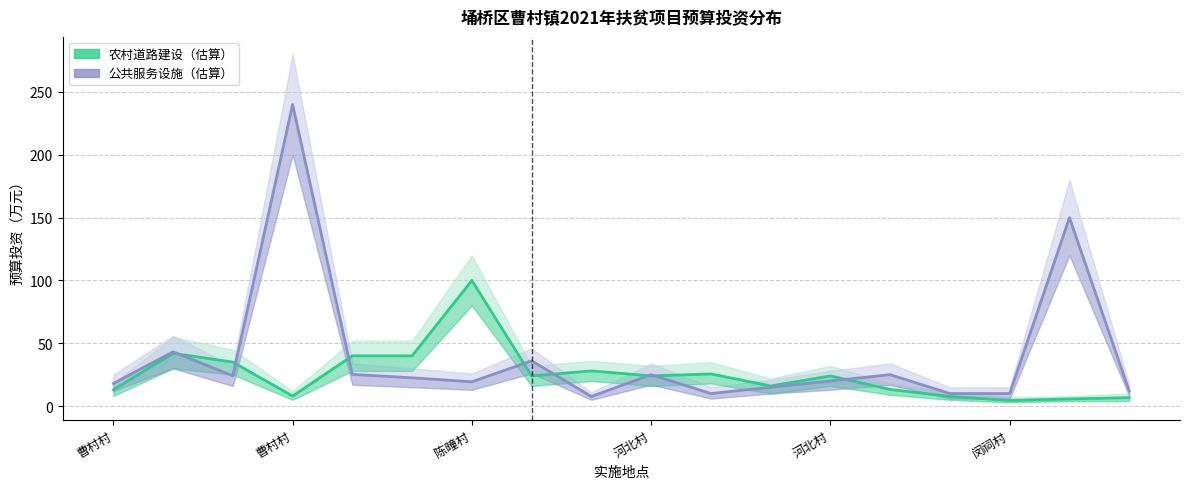

Which series has the largest range (max minus min)?

公共服务设施